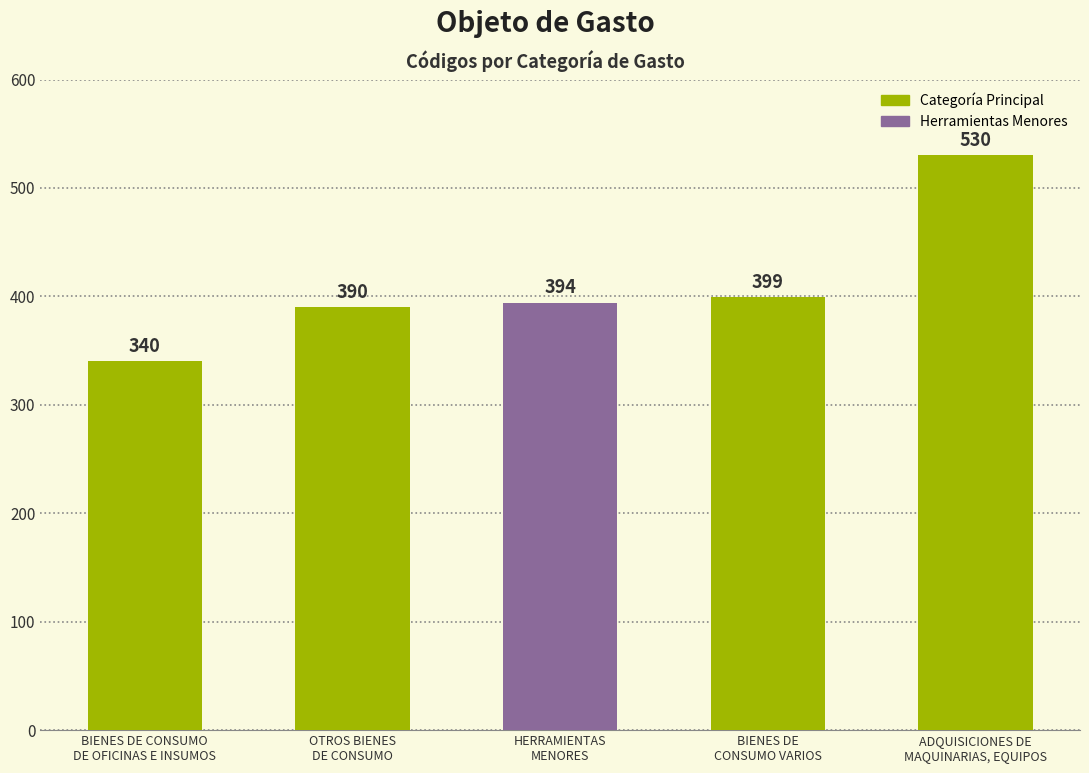

List the labels in order of value, smallest first.

BIENES DE CONSUMO
DE OFICINAS E INSUMOS, OTROS BIENES
DE CONSUMO, HERRAMIENTAS
MENORES, BIENES DE
CONSUMO VARIOS, ADQUISICIONES DE
MAQUINARIAS, EQUIPOS